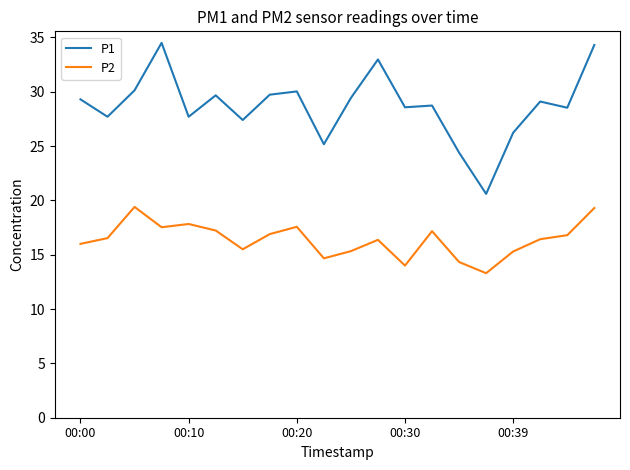

Which series has the largest range (max minus min)?

P1